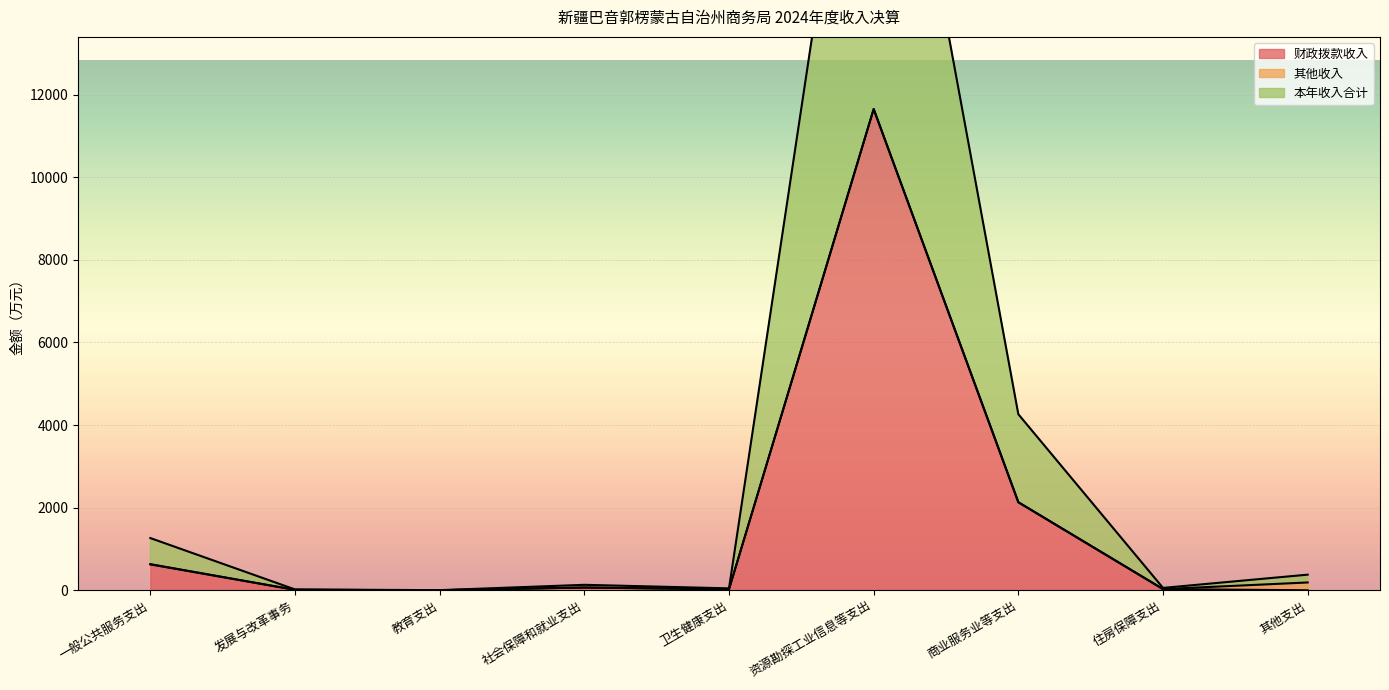

List the labels in order of 财政拨款收入 value, smallest first.

其他支出, 教育支出, 发展与改革事务, 卫生健康支出, 住房保障支出, 社会保障和就业支出, 一般公共服务支出, 商业服务业等支出, 资源勘探工业信息等支出